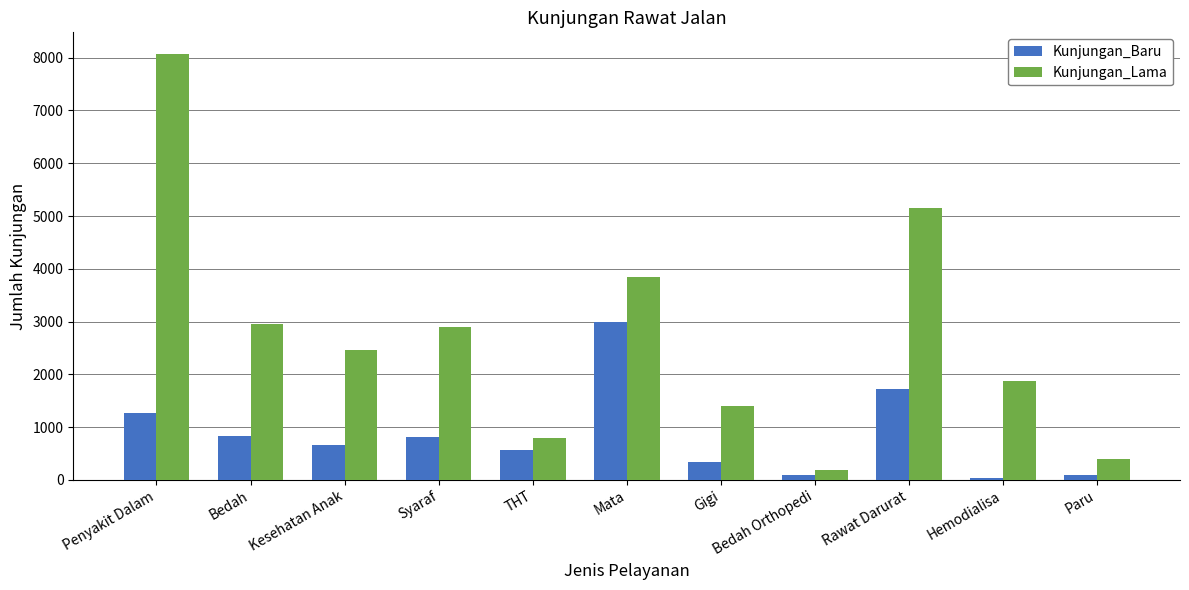

What is the minimum value for Kunjungan_Baru?

32